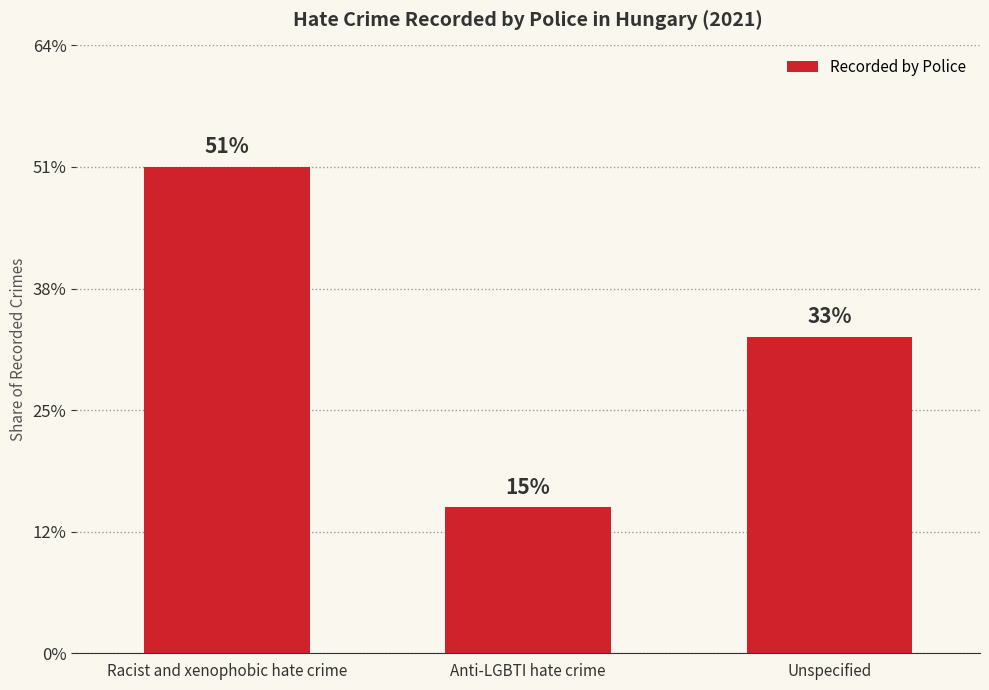

Does the chart contain any negative values?

No